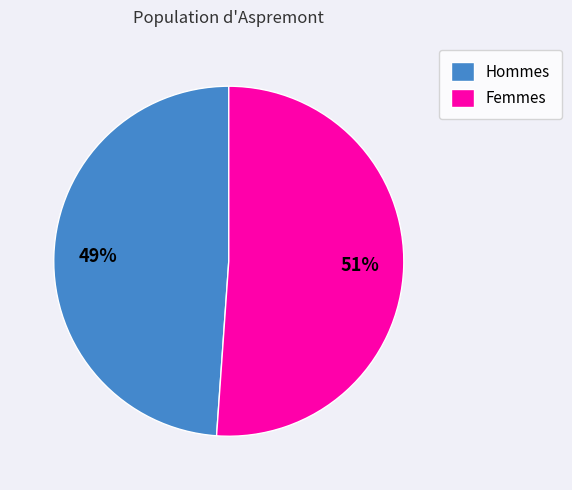

How many slices are in this pie chart?

2